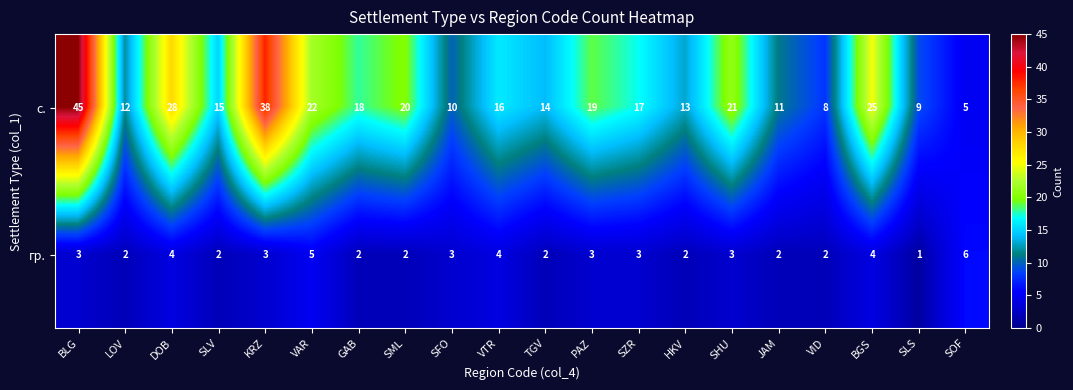

At which category is the sum across all series the highest?

BLG